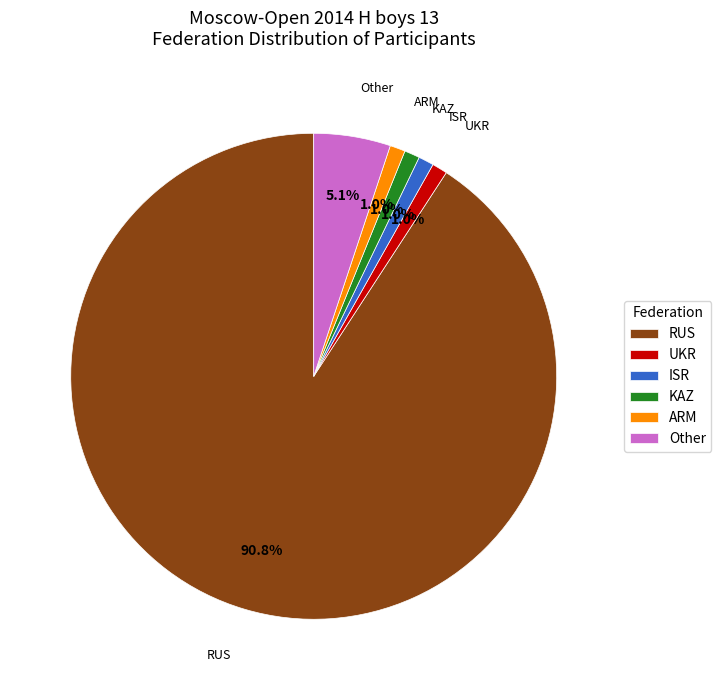

True or false: ISR accounts for 8% of the total.

False